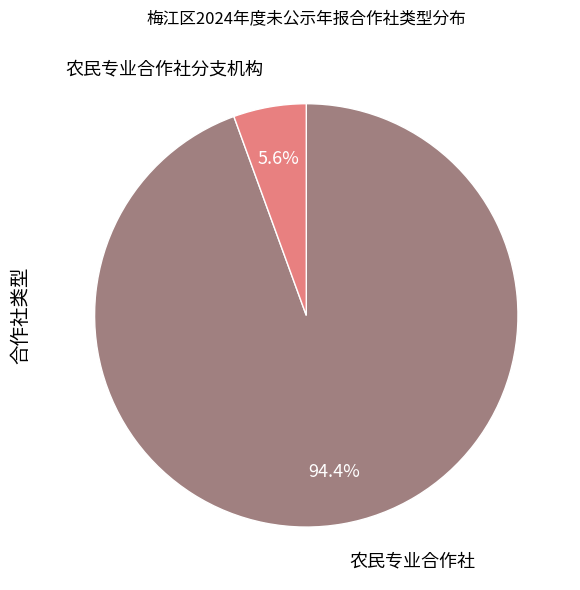

How many segments does this pie chart have?

2